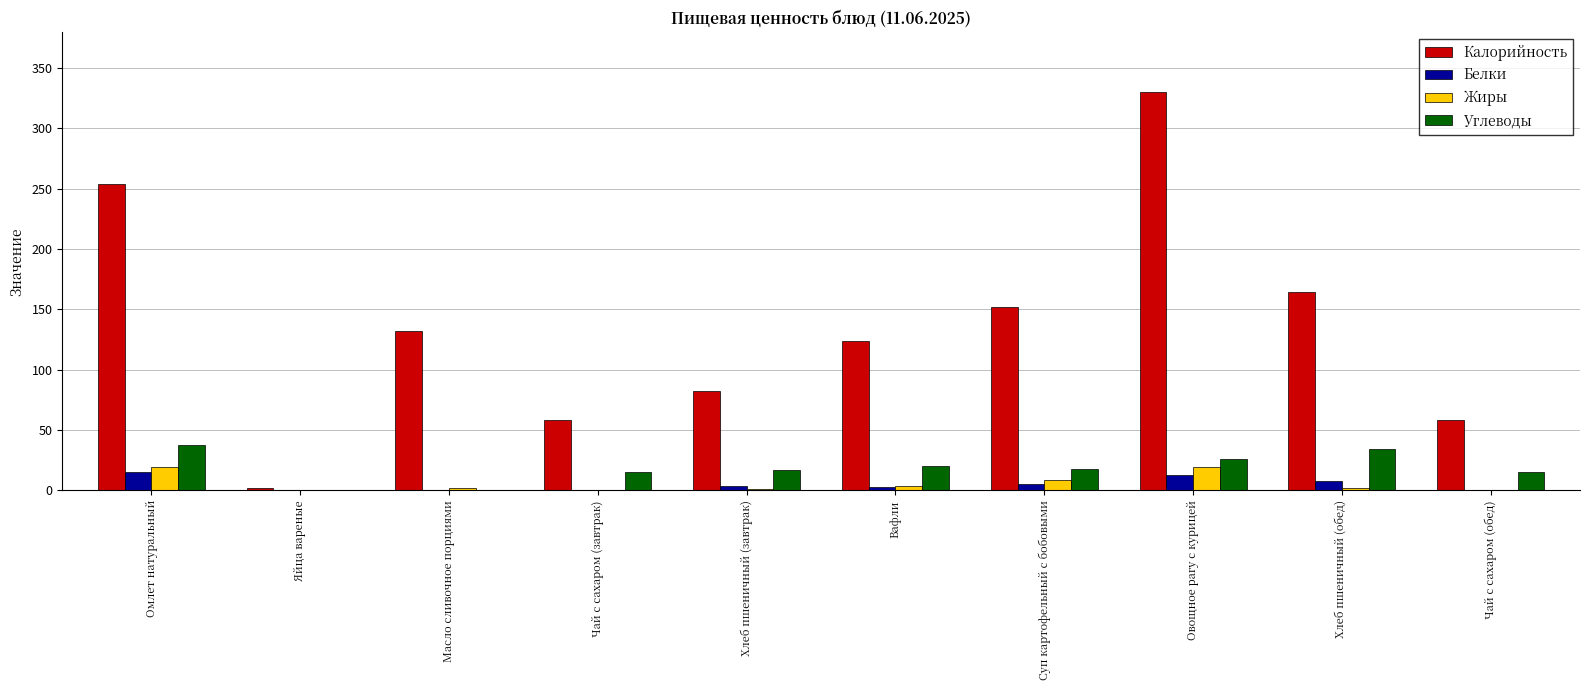

True or false: Калорийность has a value of 28 at Чай с сахаром (обед).

False